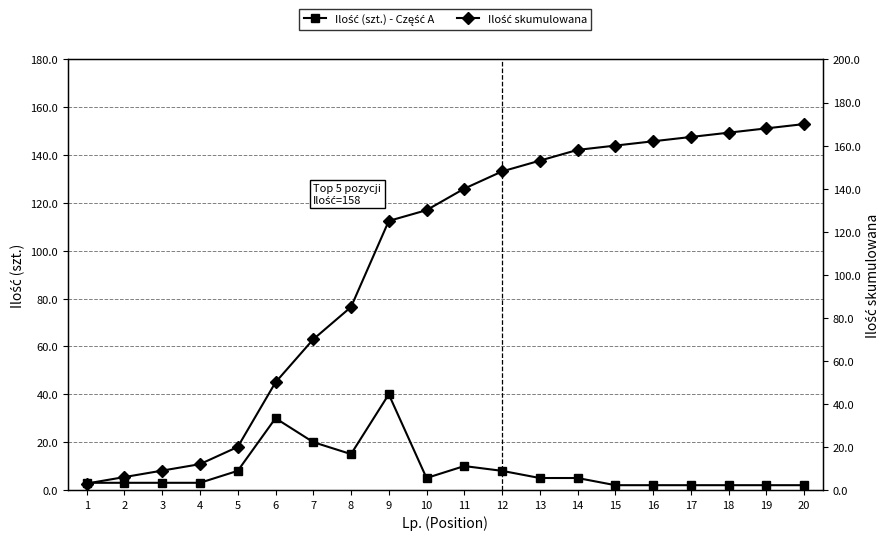

How many data points in Ilość (szt.) - Część A are less than 5?

10